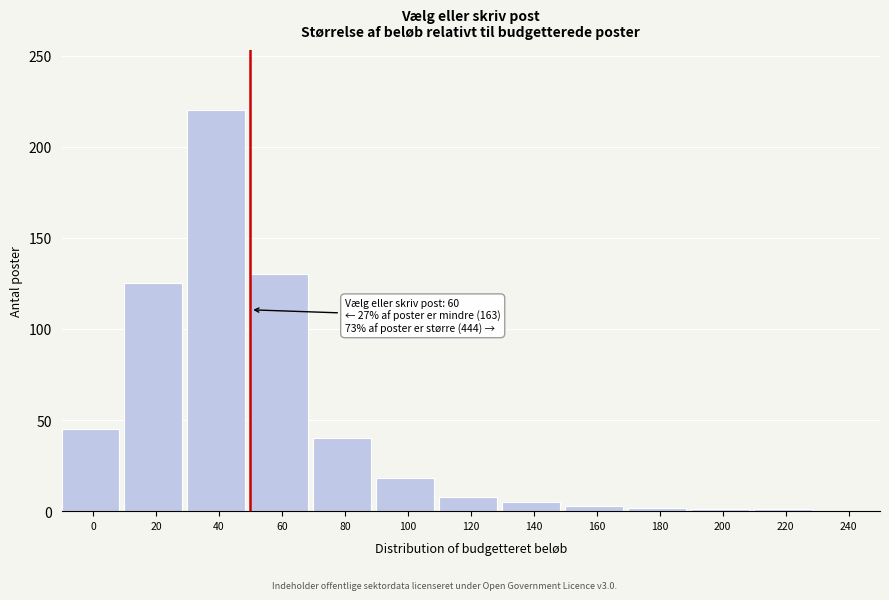

Which category has the highest value across all series?

40